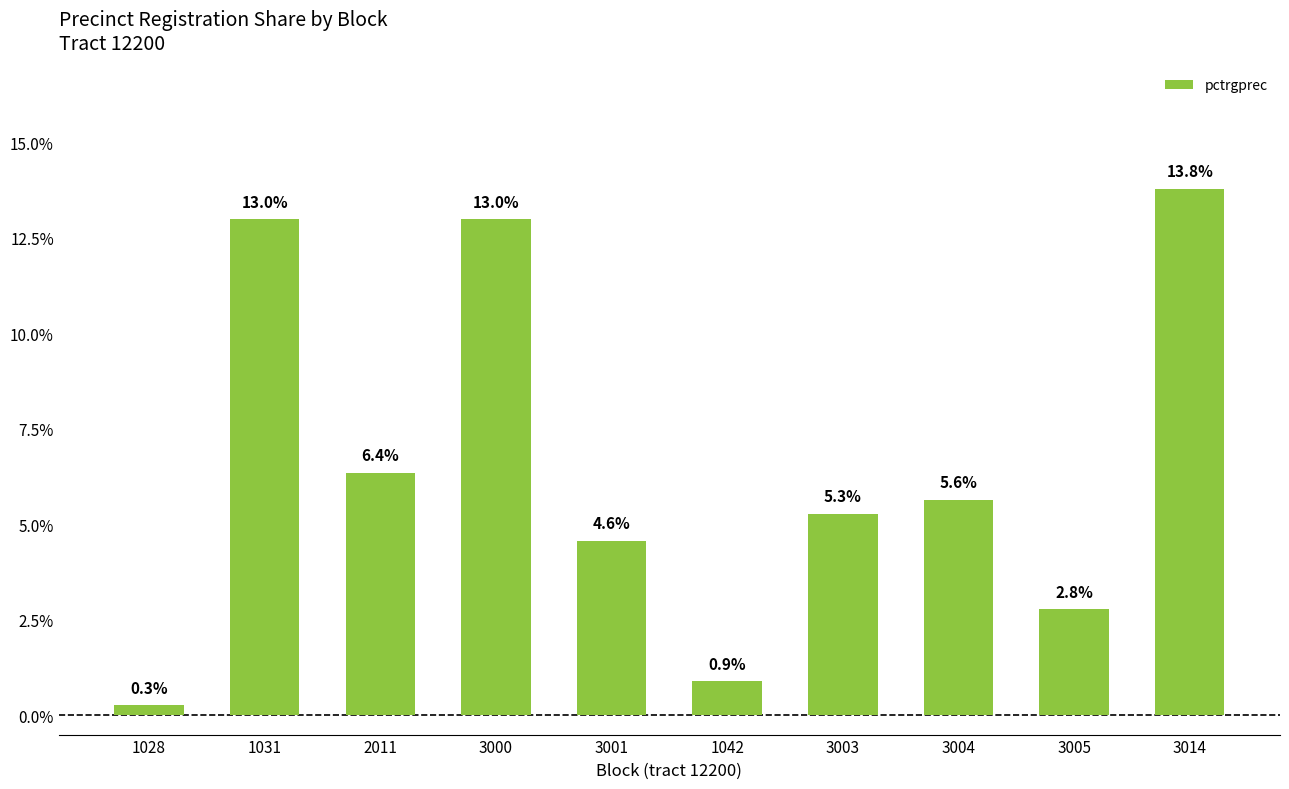

Approximately how many times larger is the value at 1042 compared to 2011?

0.1